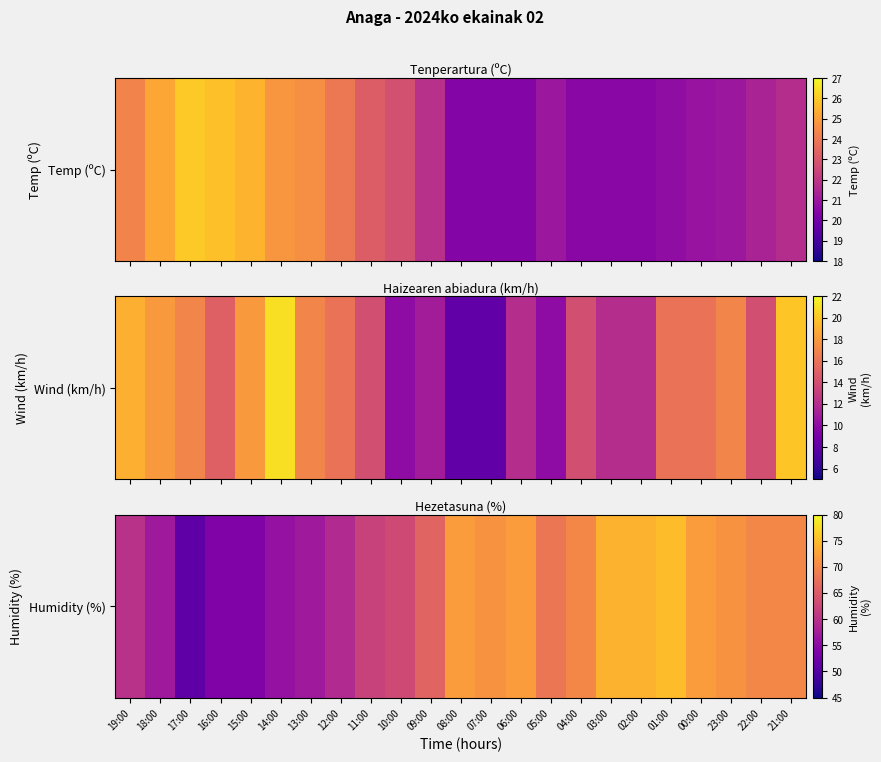

Reading left to right, extract all data points from this chart.

60	57	51	54	54	56	57	59	62	63	66	72	71	72	68	70	74	74	75	72	71	70	70